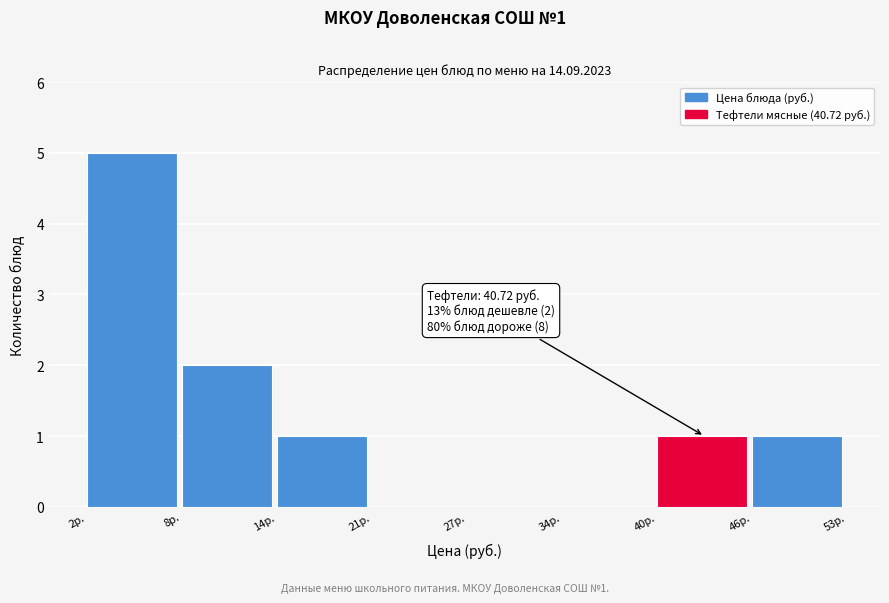

Reading left to right, what are all the values shown in this chart?

2р.=5	8р.=2	14р.=1	21р.=0	27р.=0	34р.=0	40р.=1	46р.=1